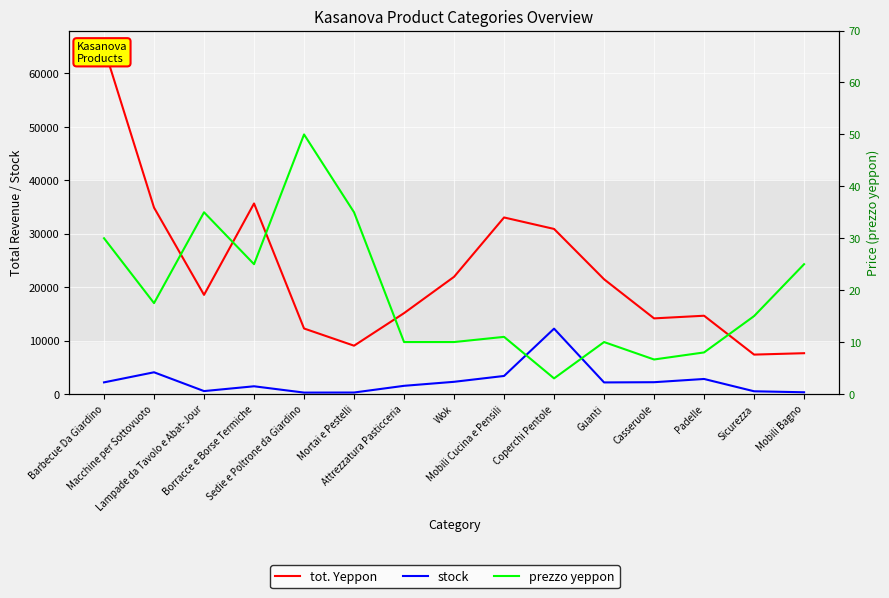

Which series changed the most between Macchine per Sottovuoto and Coperchi Pentole?

stock